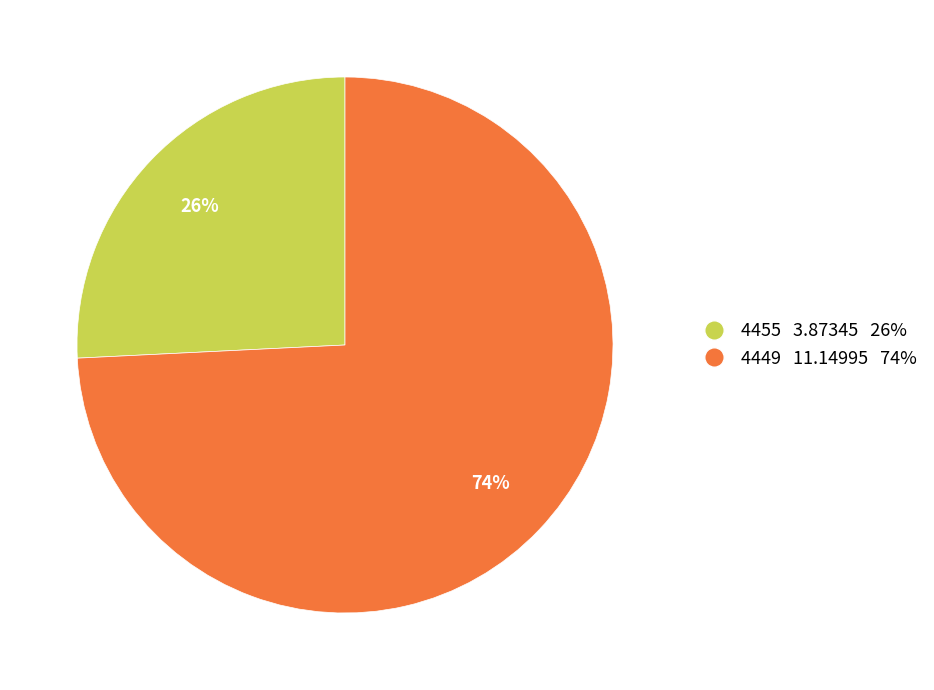

What is the largest slice in the pie chart?

4449